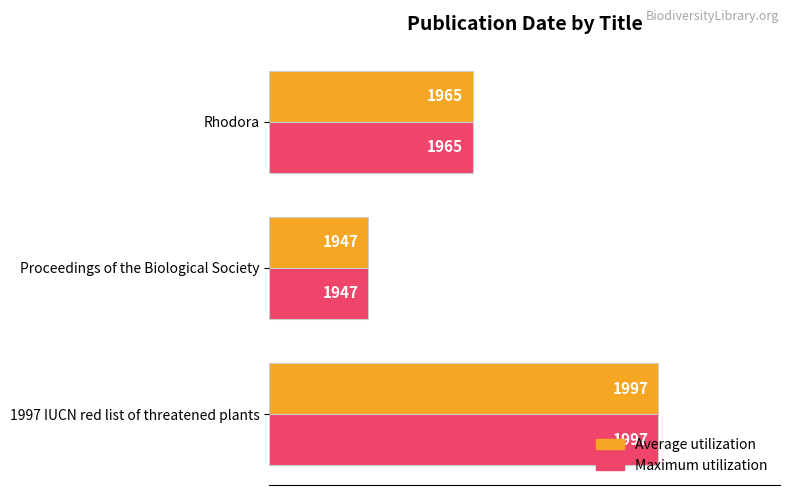

What are all the series names shown in the legend?

Average utilization, Maximum utilization